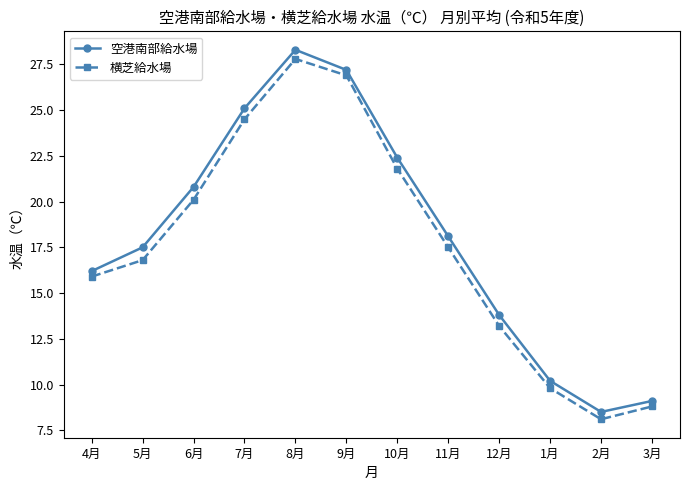

List the series in order of their peak value, highest first.

空港南部給水場, 横芝給水場